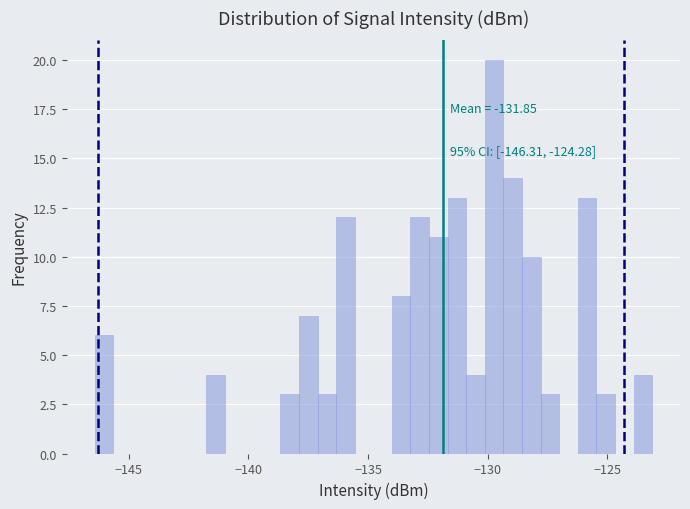

Around what value on the x-axis is the tallest bar? Give the approximate position of its centre, as read against the axis.

-129.5